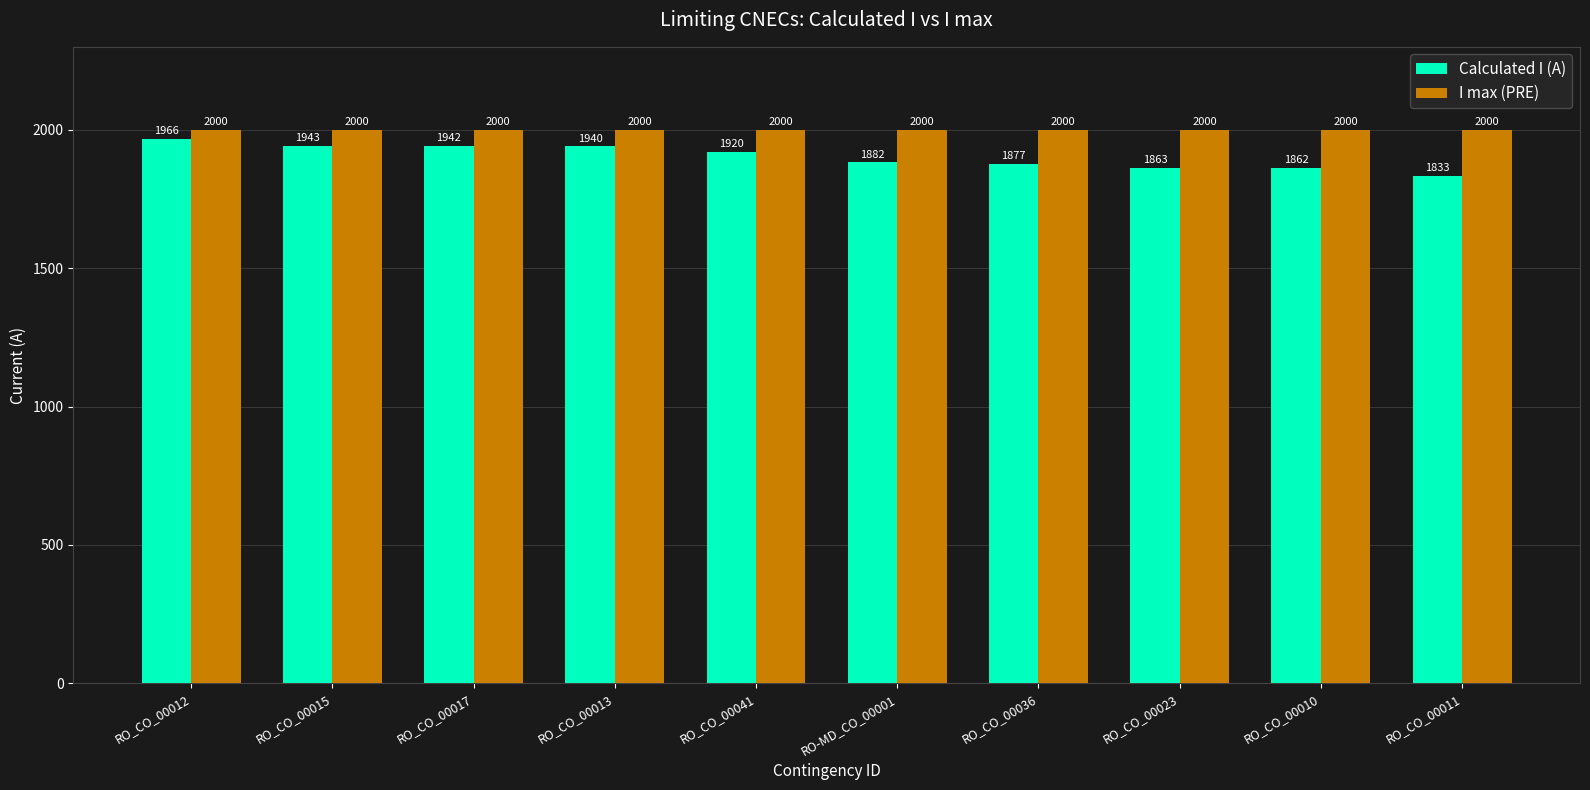

Is it true that Calculated I (A) equals 1862 at RO_CO_00010?

True